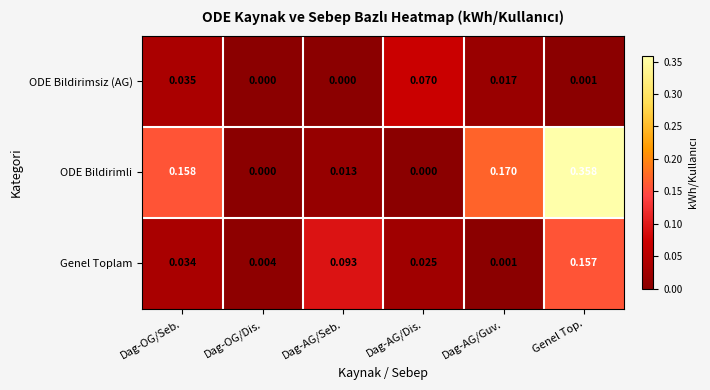

Which series has the largest total across all categories?

ODE Bildirimli